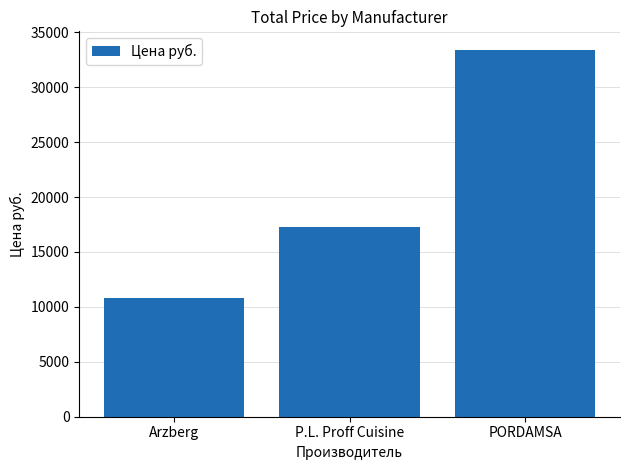

Reading right to left, list all the values displayed in this chart.

PORDAMSA=33410.0	P.L. Proff Cuisine=17308.0	Arzberg=10830.4